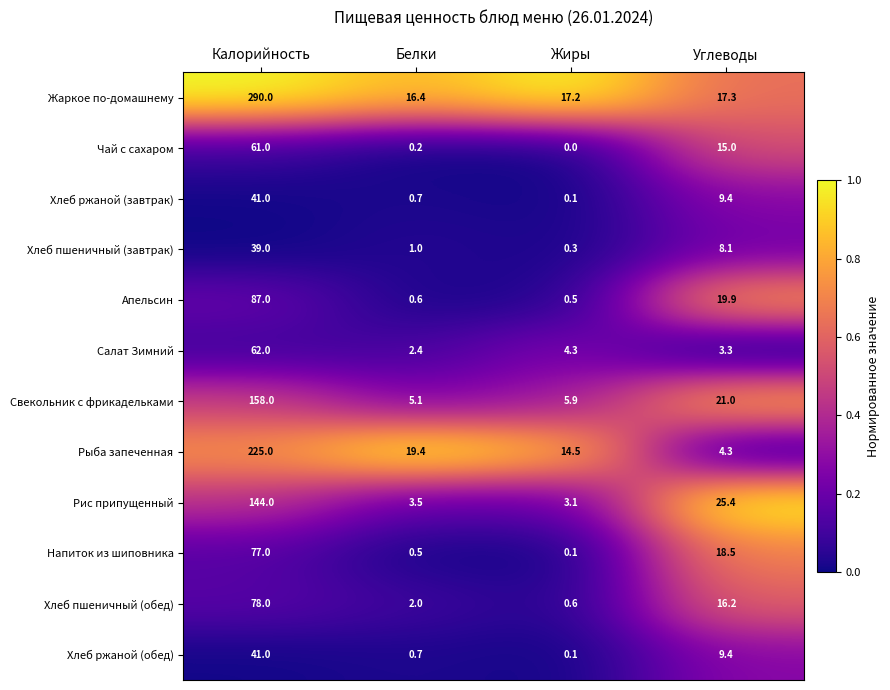

What is the sum of all Чай с сахаром values?

76.2